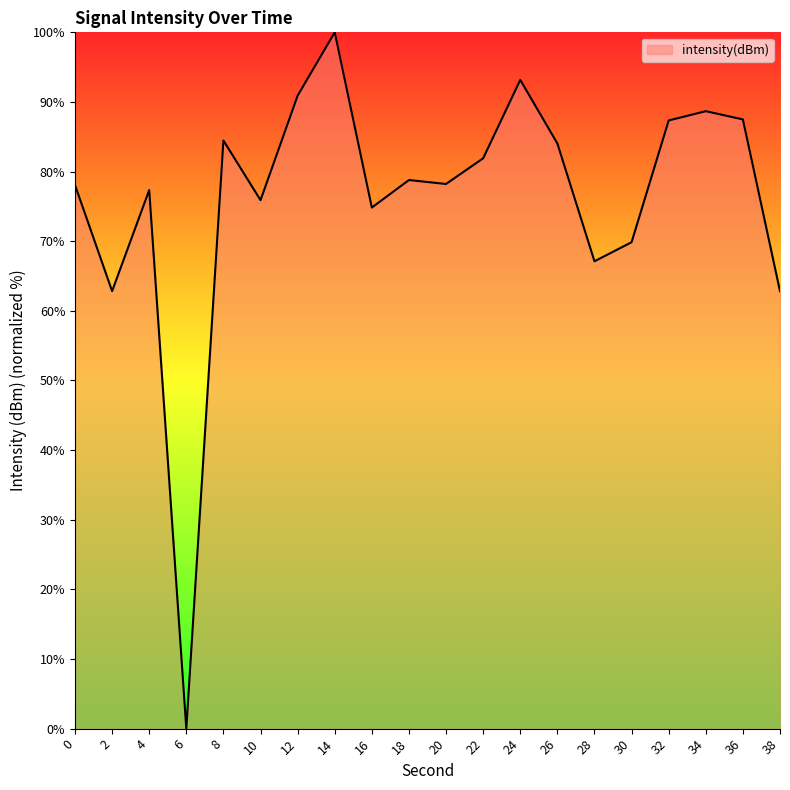

Is it true that the value at 18 is 35.8?

False